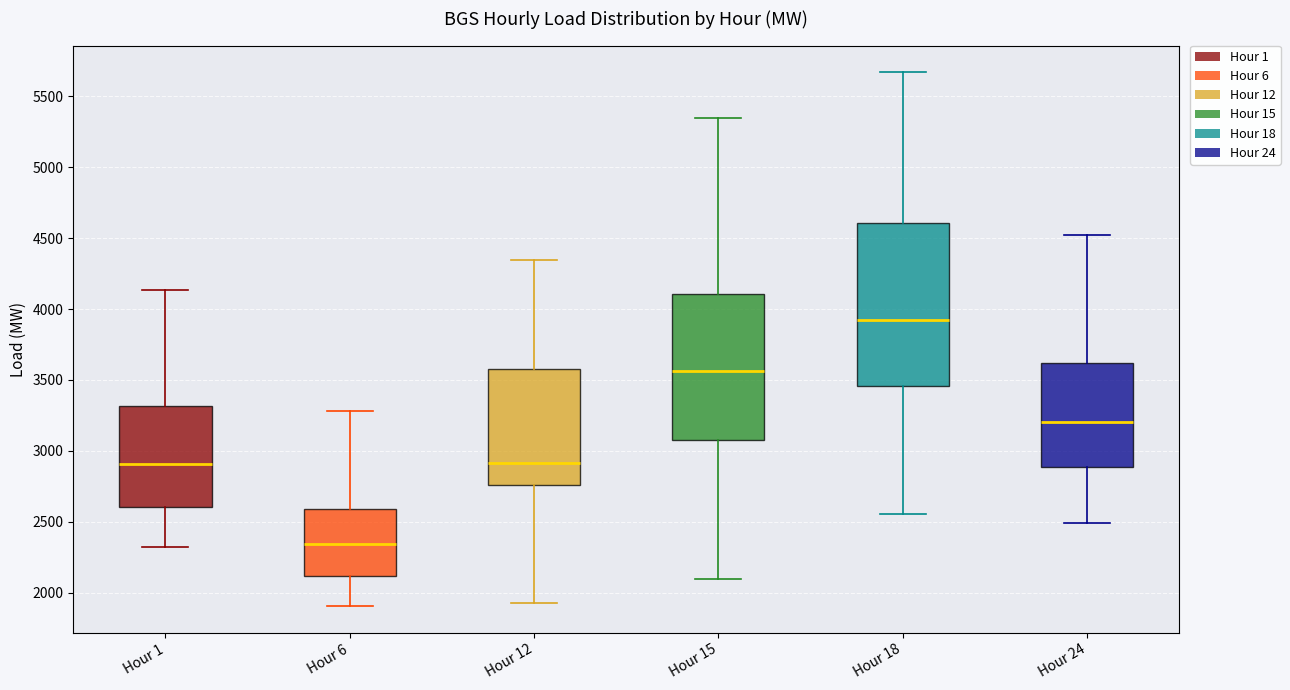

Which box is the tallest, from its lower edge to its upper edge?

Hour 18